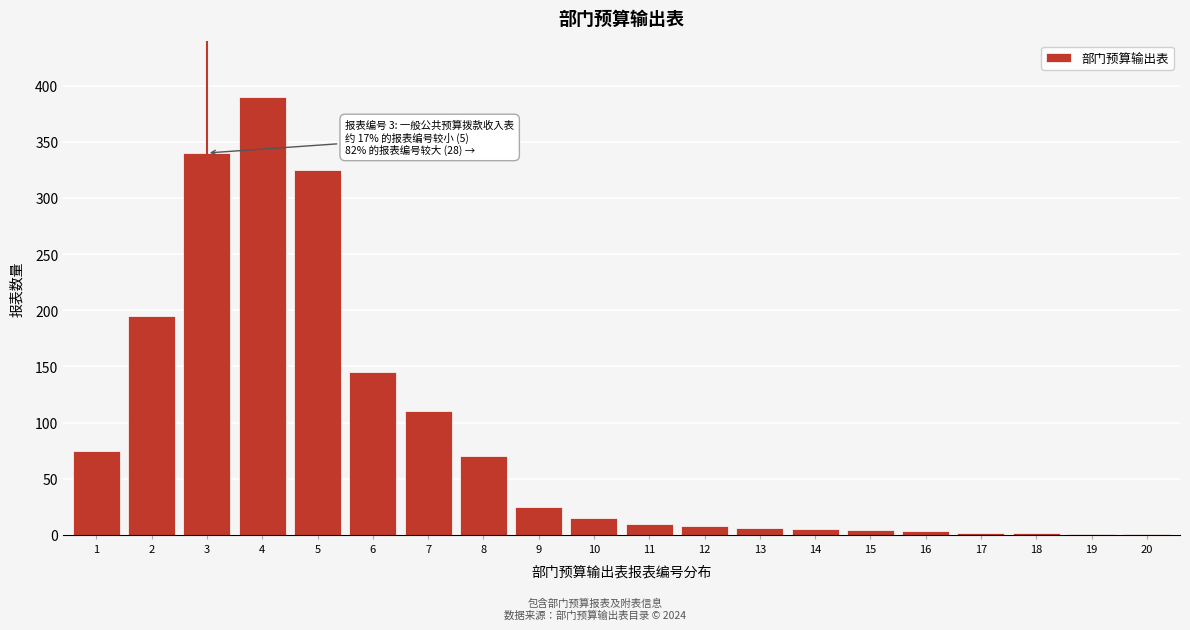

Approximately how many times larger is the value at 6 compared to 10?

9.7